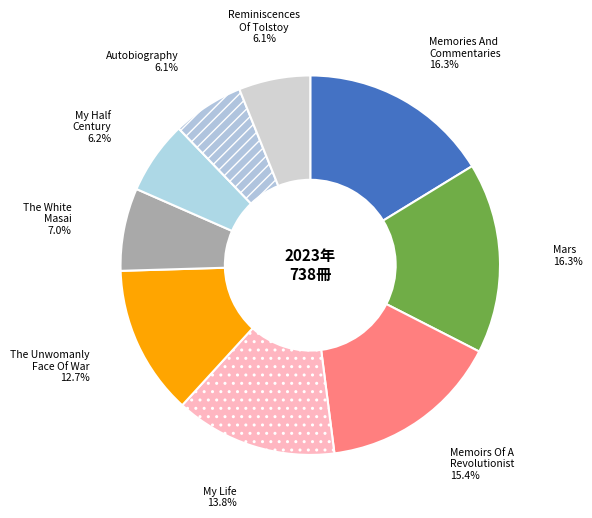

Combined, do My Half Century and My Life account for over 50%?

No